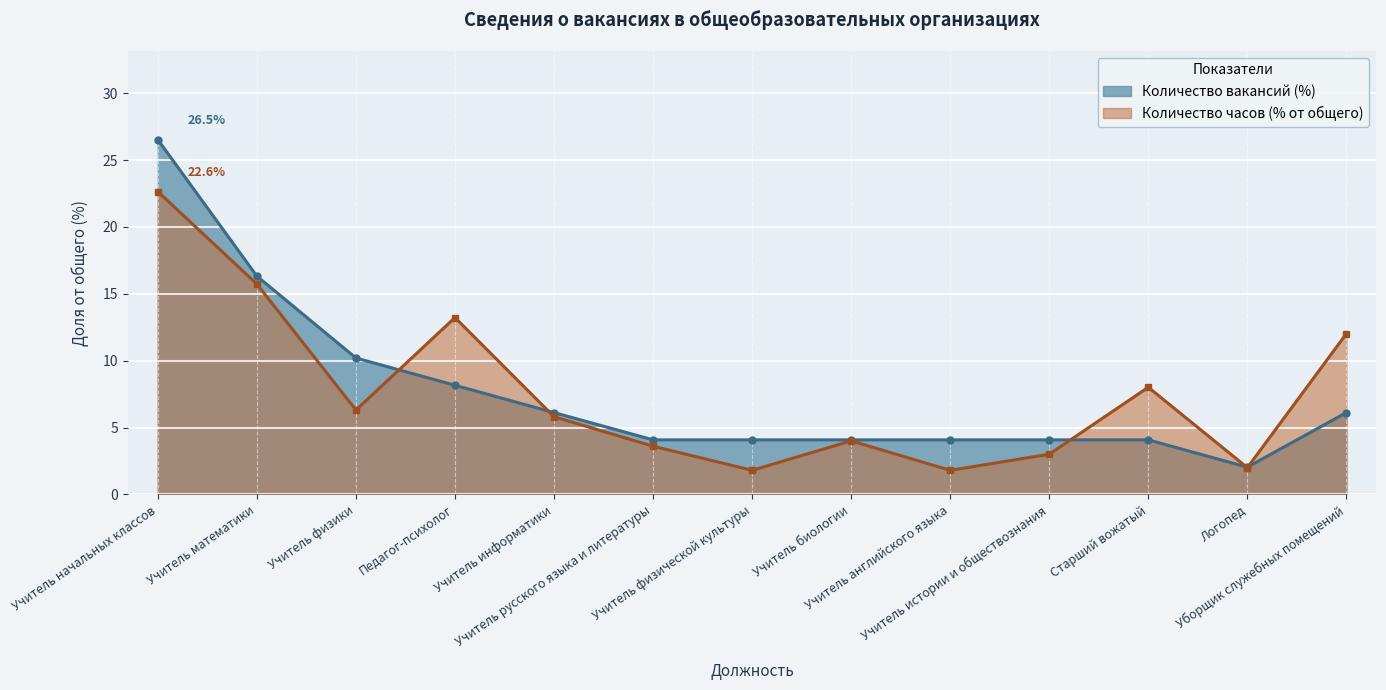

Reading left to right, extract all data points from this chart.

Количество вакансий: Учитель начальных классов=26.5	Учитель математики=16.3	Учитель физики=10.2	Педагог-психолог=8.2	Учитель информатики=6.1	Учитель русского языка и литературы=4.1	Учитель физической культуры=4.1	Учитель биологии=4.1	Учитель английского языка=4.1	Учитель истории и обществознания=4.1	Старший вожатый=4.1	Логопед=2.0	Уборщик служебных помещений=6.1
Количество часов: Учитель начальных классов=22.6	Учитель математики=15.7	Учитель физики=6.3	Педагог-психолог=13.2	Учитель информатики=5.8	Учитель русского языка и литературы=3.6	Учитель физической культуры=1.8	Учитель биологии=4.0	Учитель английского языка=1.8	Учитель истории и обществознания=3.0	Старший вожатый=8.0	Логопед=2.0	Уборщик служебных помещений=12.0